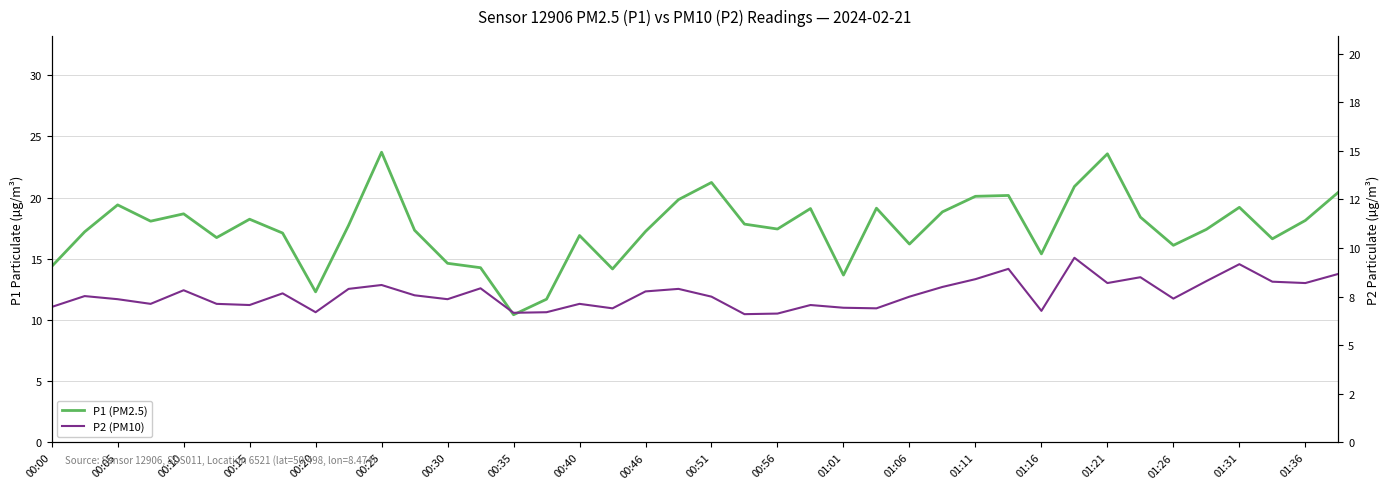

At which category does P2 (PM10) reach its first local valley?

00:15